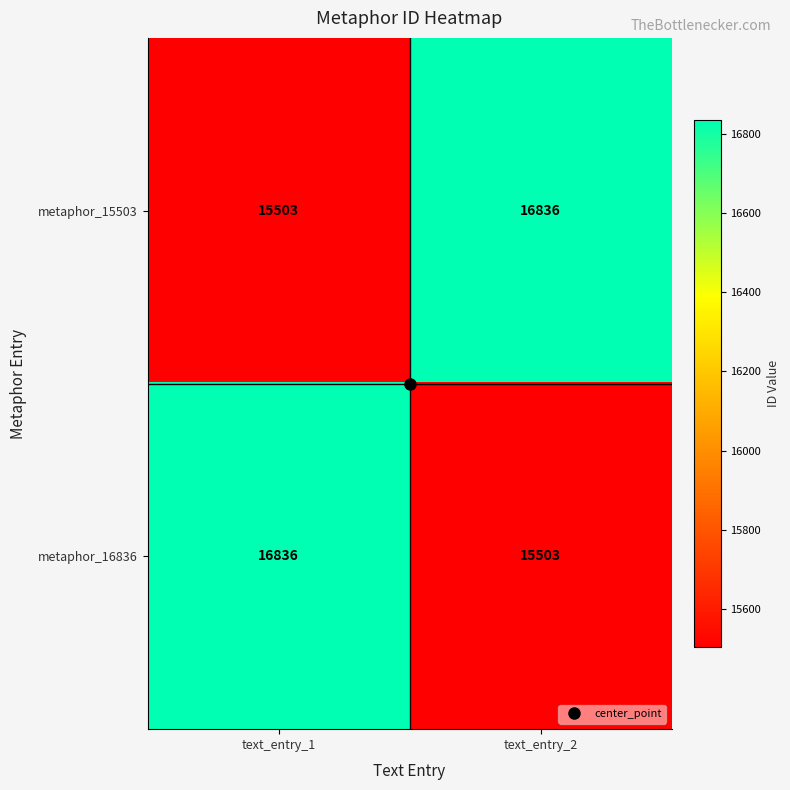

Rank the series at text_entry_1 from lowest to highest value.

metaphor_15503, metaphor_16836